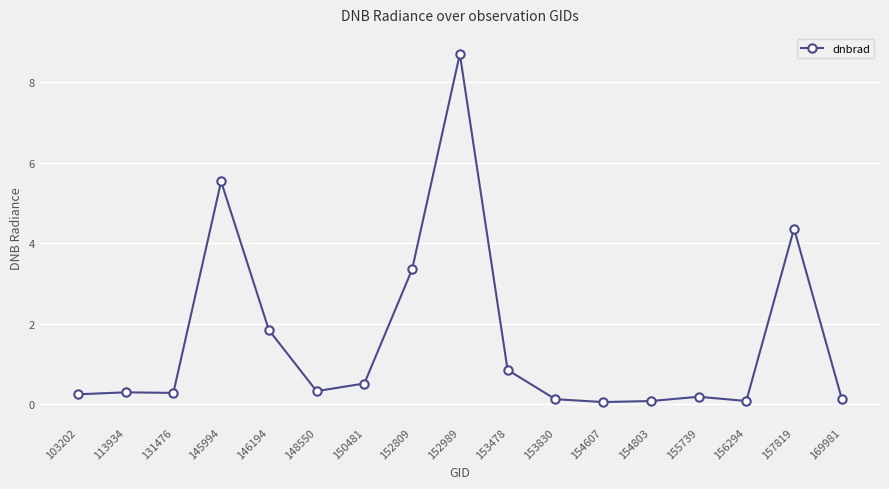

Which has a higher value, 103202 or 152809?

152809